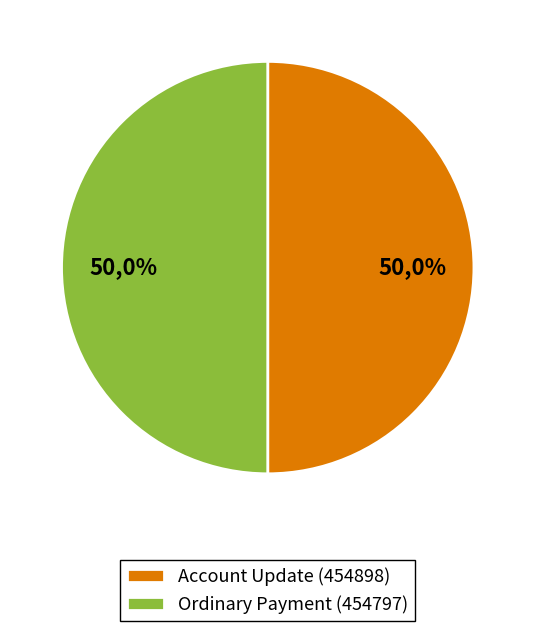

Which category has the biggest portion of the pie?

Ordinary Payment (454797)